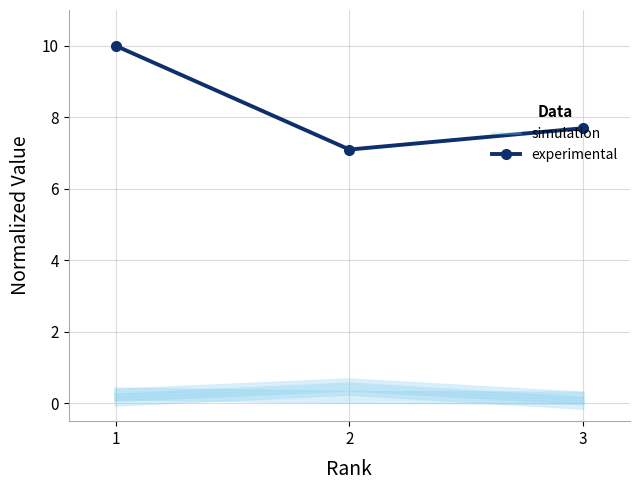

What is the average value of the experimental series?

8.3